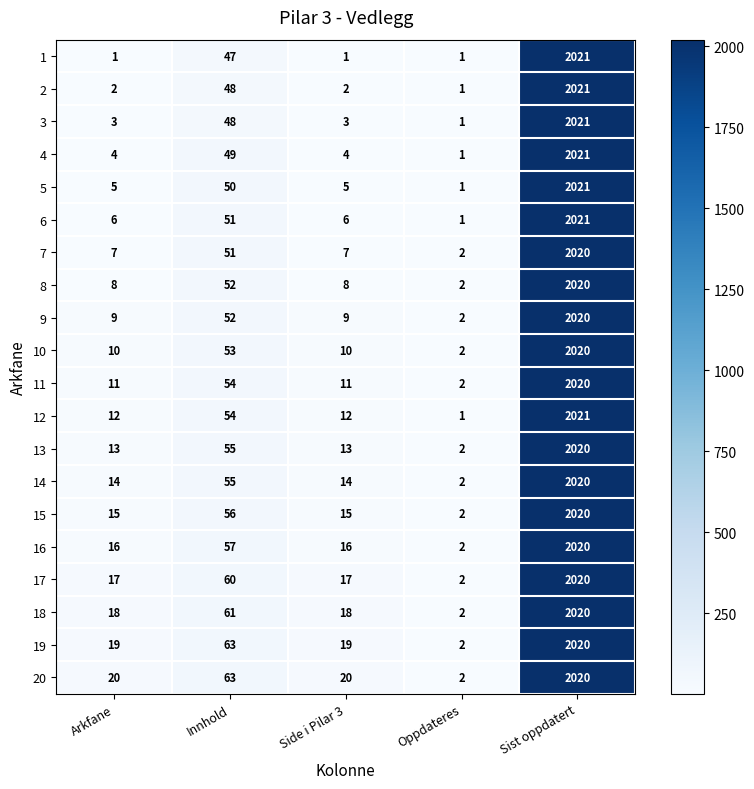

What is the greatest value displayed?

2021